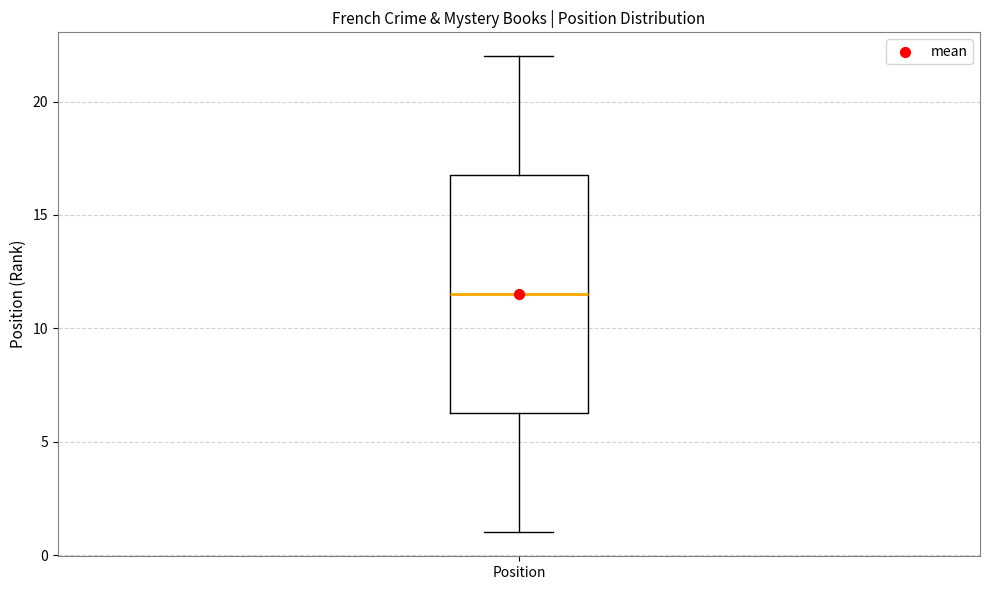

Transcribe this box plot: give where the median line is, the range the box spans, and where the two whiskers end, as read against the y-axis. The values are not printed on the chart, so give them approximately, as read against the axis.

median 11.5, box 6.5 to 17.0, whiskers 1.0 to 22.0